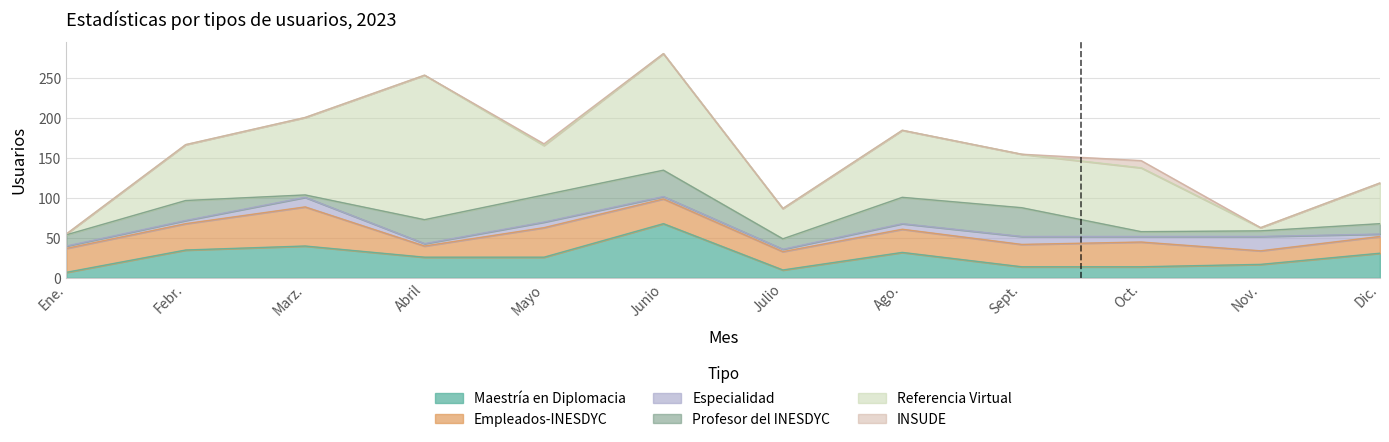

Reading left to right, extract all data points from this chart.

Maestría en Diplomacia: Ene.=7	Febr.=35	Marz.=40	Abril=26	Mayo=26	Junio=68	Julio=10	Ago.=32	Sept.=14	Oct.=14	Nov.=17	Dic.=31
Empleados-INESDYC: Ene.=30	Febr.=33	Marz.=49	Abril=14	Mayo=37	Junio=31	Julio=23	Ago.=29	Sept.=28	Oct.=31	Nov.=17	Dic.=21
Especialidad: Ene.=3	Febr.=4	Marz.=12	Abril=3	Mayo=7	Junio=3	Julio=3	Ago.=7	Sept.=10	Oct.=7	Nov.=18	Dic.=3
Profesor del INESDYC: Ene.=14	Febr.=25	Marz.=3	Abril=30	Mayo=34	Junio=33	Julio=13	Ago.=33	Sept.=36	Oct.=6	Nov.=7	Dic.=13
Referencia Virtual: Ene.=1	Febr.=70	Marz.=97	Abril=181	Mayo=62	Junio=146	Julio=38	Ago.=84	Sept.=67	Oct.=80	Nov.=4	Dic.=51
INSUDE: Ene.=0	Febr.=0	Marz.=0	Abril=0	Mayo=2	Junio=0	Julio=0	Ago.=0	Sept.=0	Oct.=9	Nov.=0	Dic.=0